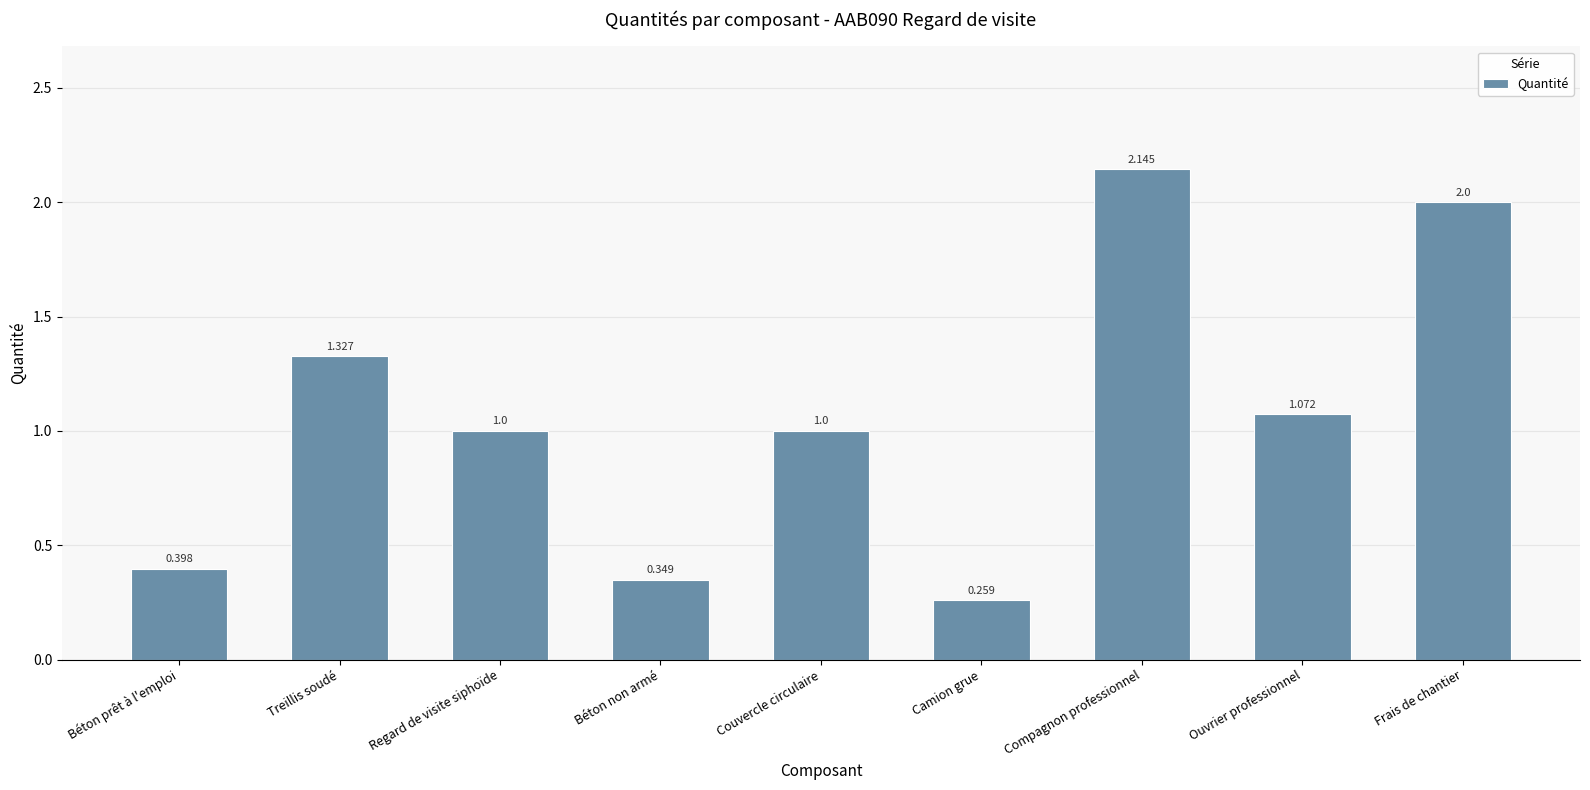

Which label corresponds to the smallest value in the chart?

Camion grue